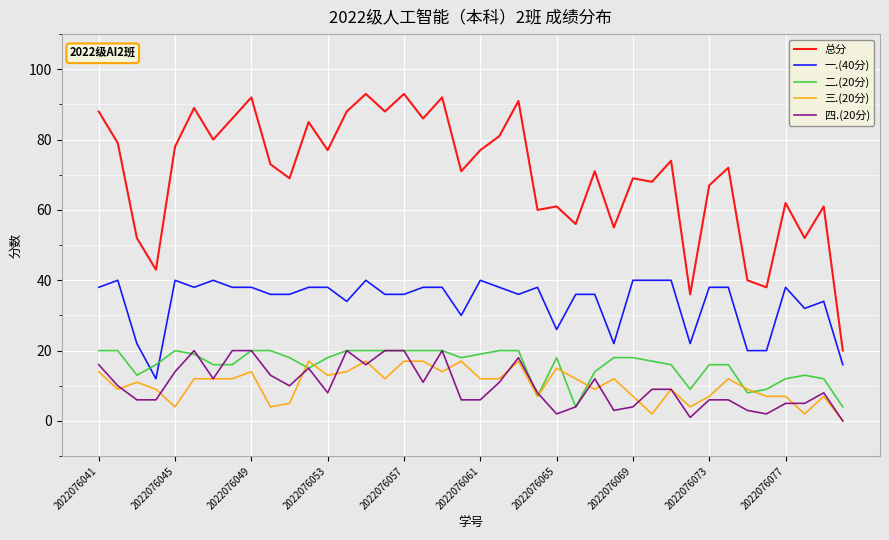

What is the greatest value displayed?

93